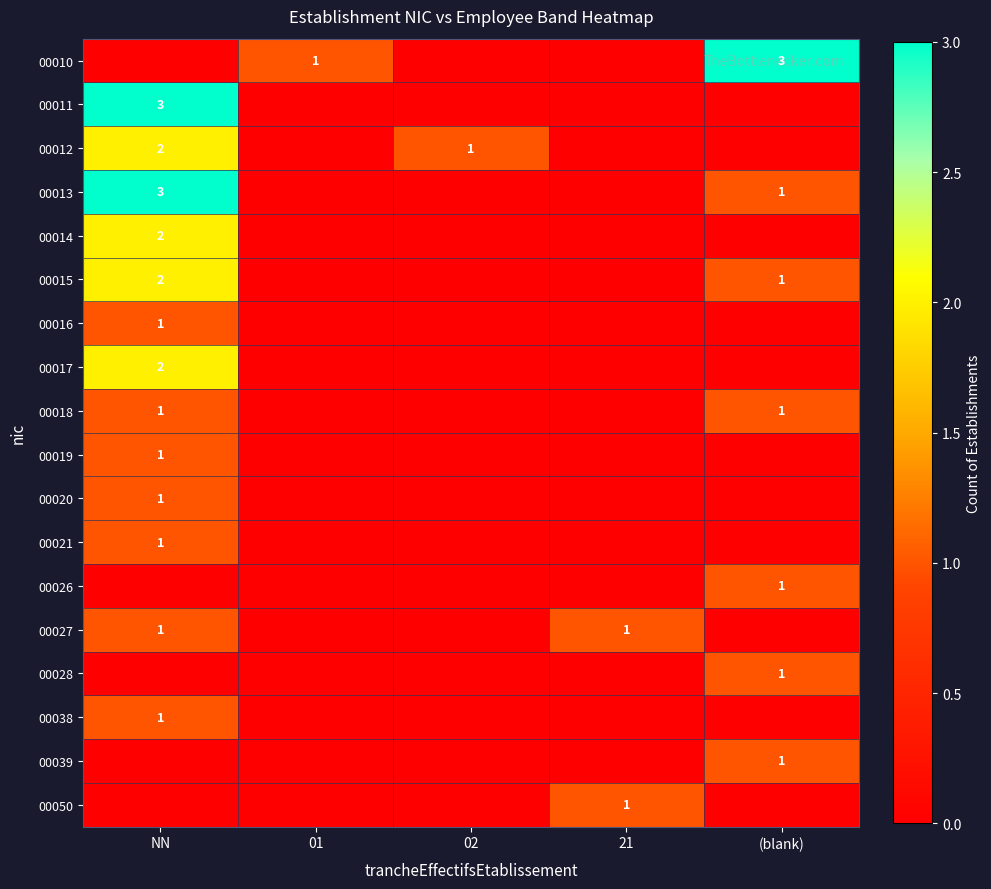

Is the value of 00019 at NN greater than the value of 00011 at NN?

No